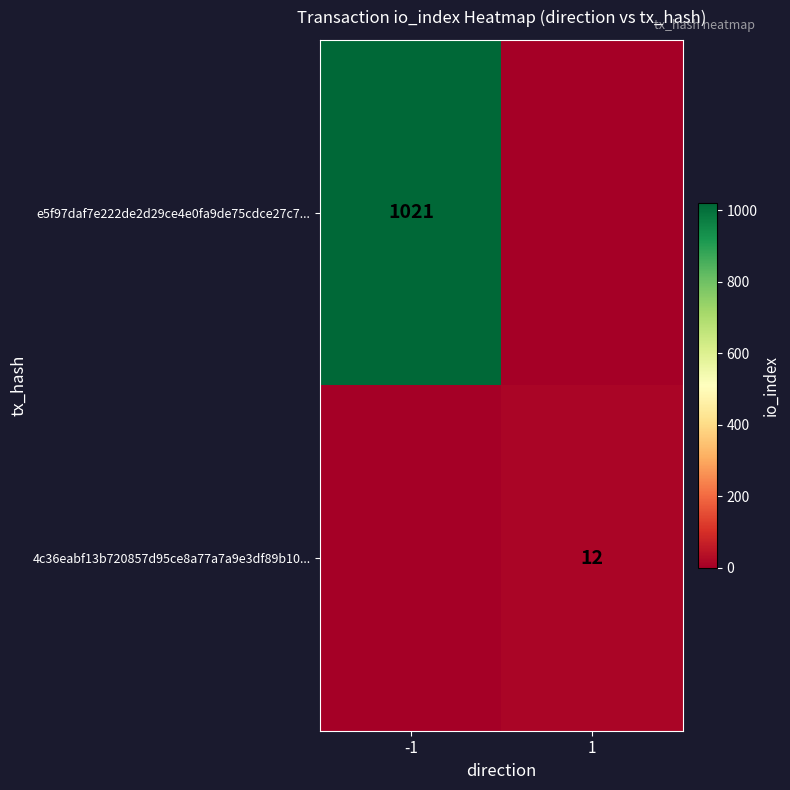

Is it true that 4c36eabf13b720857d95ce8a77a7a9e3df89b10... equals 12 at 1?

True